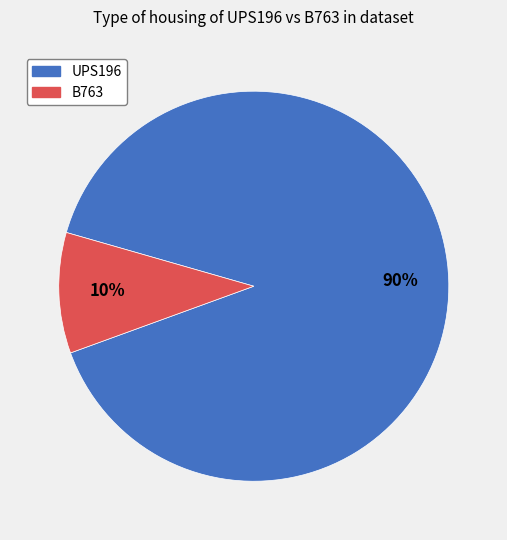

To the nearest percent, what is the average slice percentage?

50%